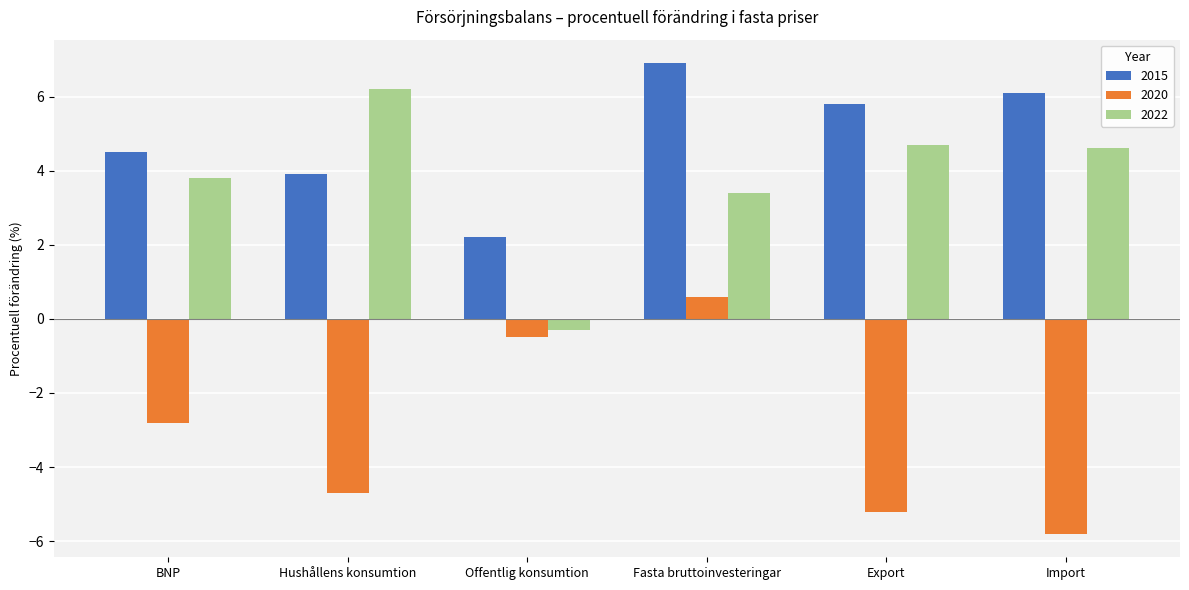

Is it true that 2022 equals 10.4 at Hushållens konsumtion?

False